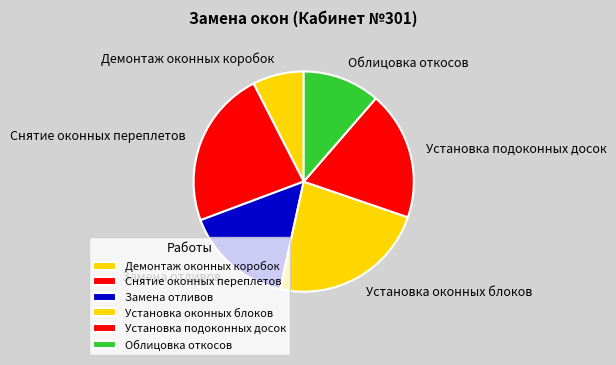

How many segments does this pie chart have?

6